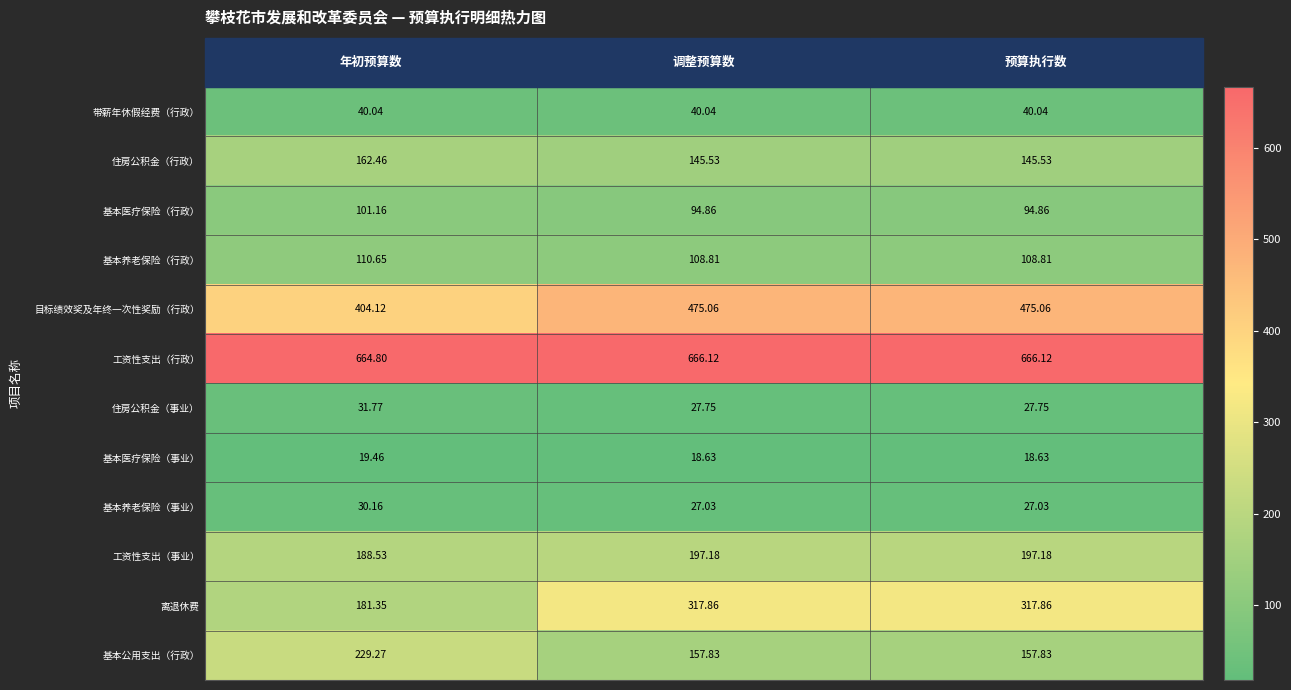

Which series has the largest total across all categories?

工资性支出（行政）